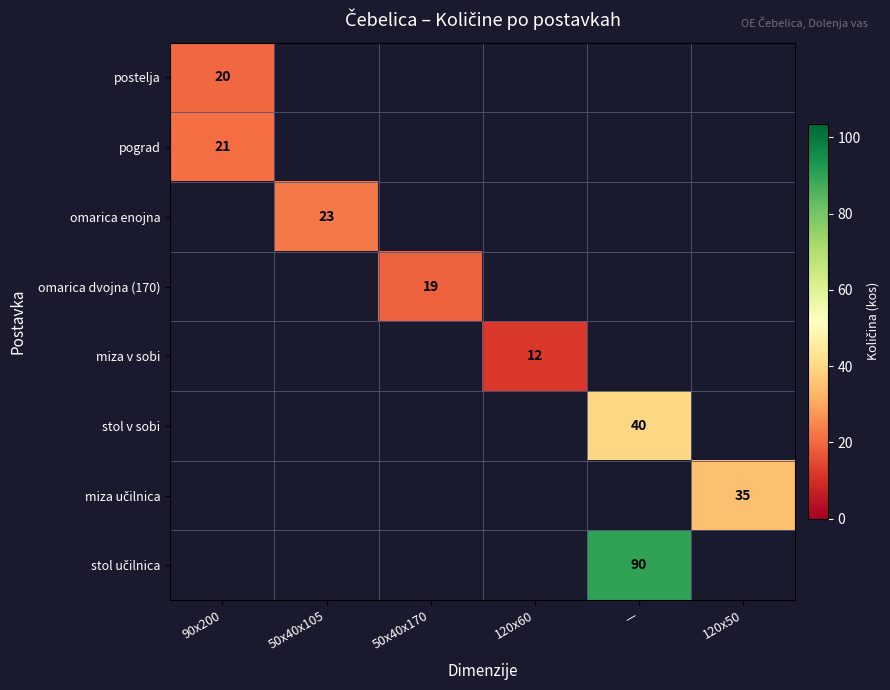

At how many categories does at least one series exceed 77?

1